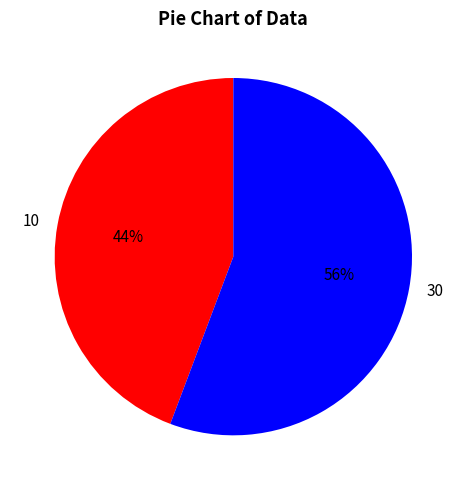

Approximately how many times larger is the value at 10 compared to 30?

0.8